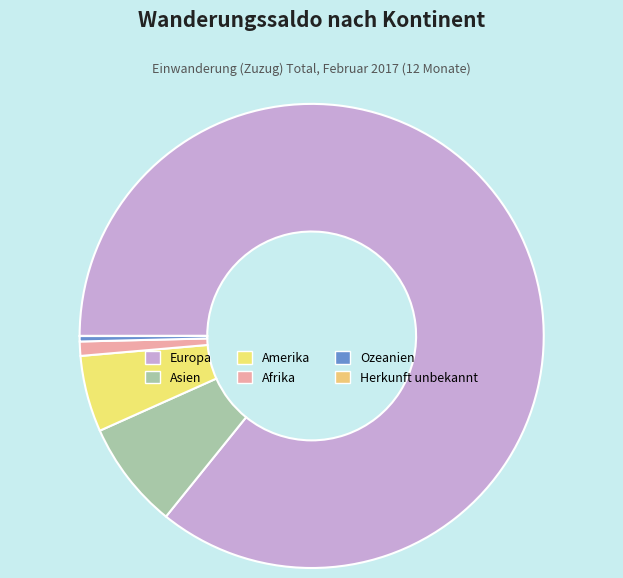

Count the number of slices in the pie.

6